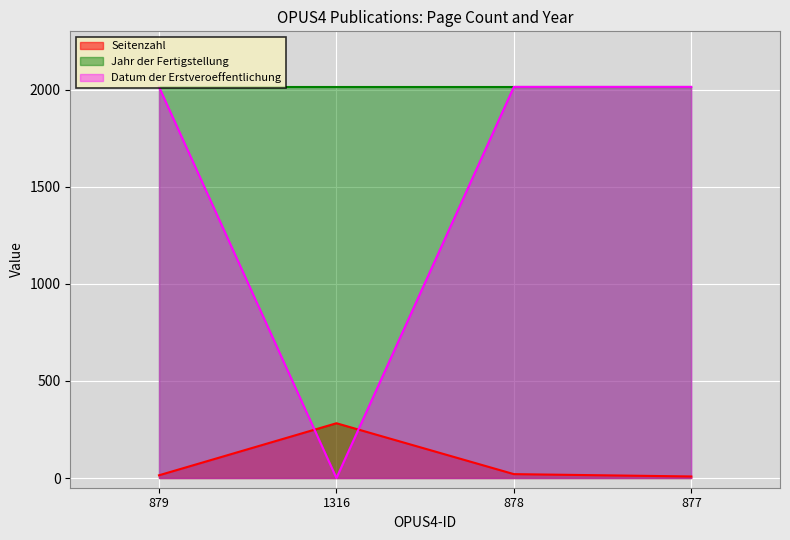

Read the Seitenzahl value at 879, to the nearest 10.

10